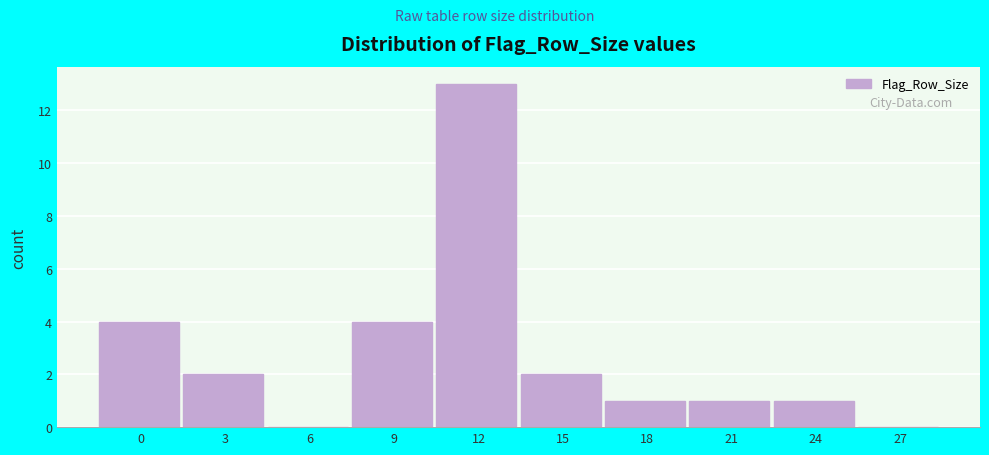

Reading left to right, what are all the values shown in this chart?

0=4	3=2	6=0	9=4	12=13	15=2	18=1	21=1	24=1	27=0